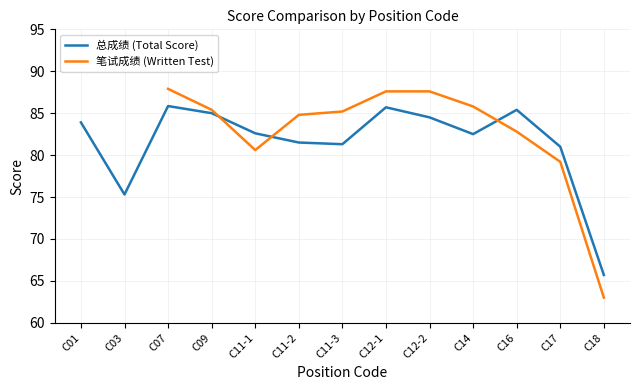

True or false: 笔试成绩 (Written Test) has more than 0 interior local peaks.

False